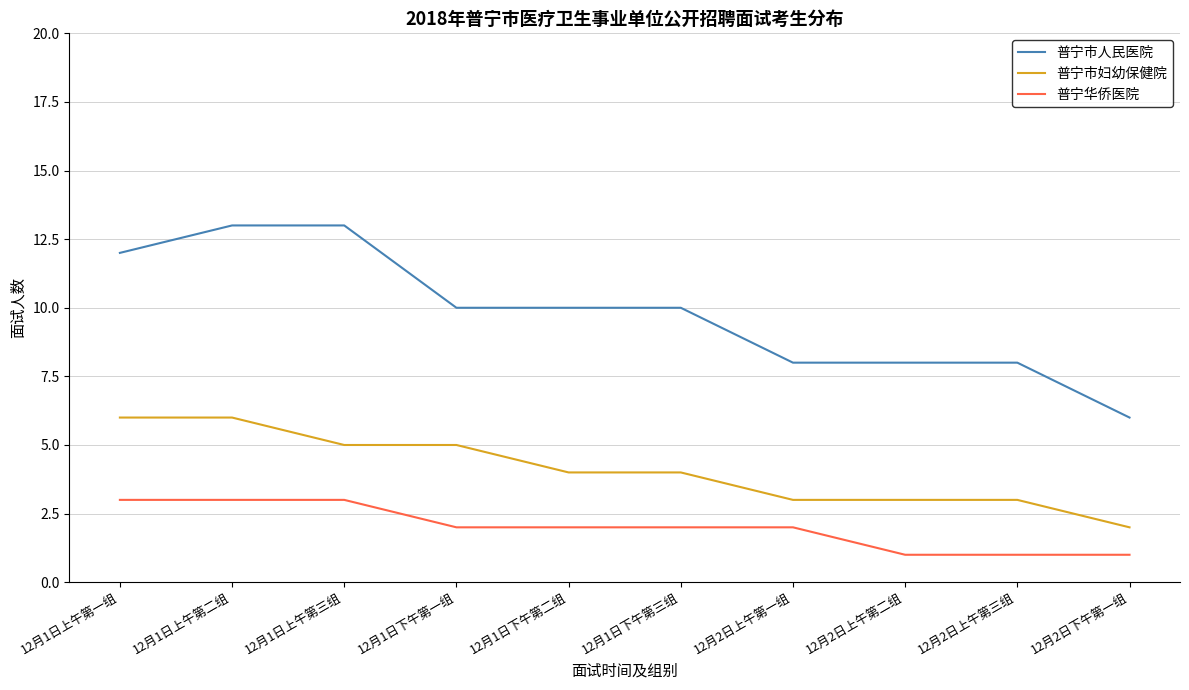

What are all the series names shown in the legend?

普宁市人民医院, 普宁市妇幼保健院, 普宁华侨医院